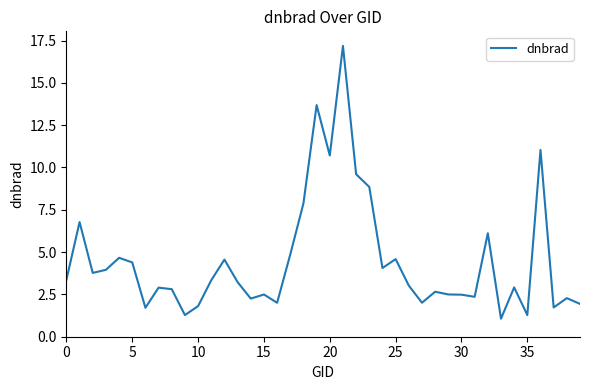

What is the difference between the maximum and minimum values?

16.1